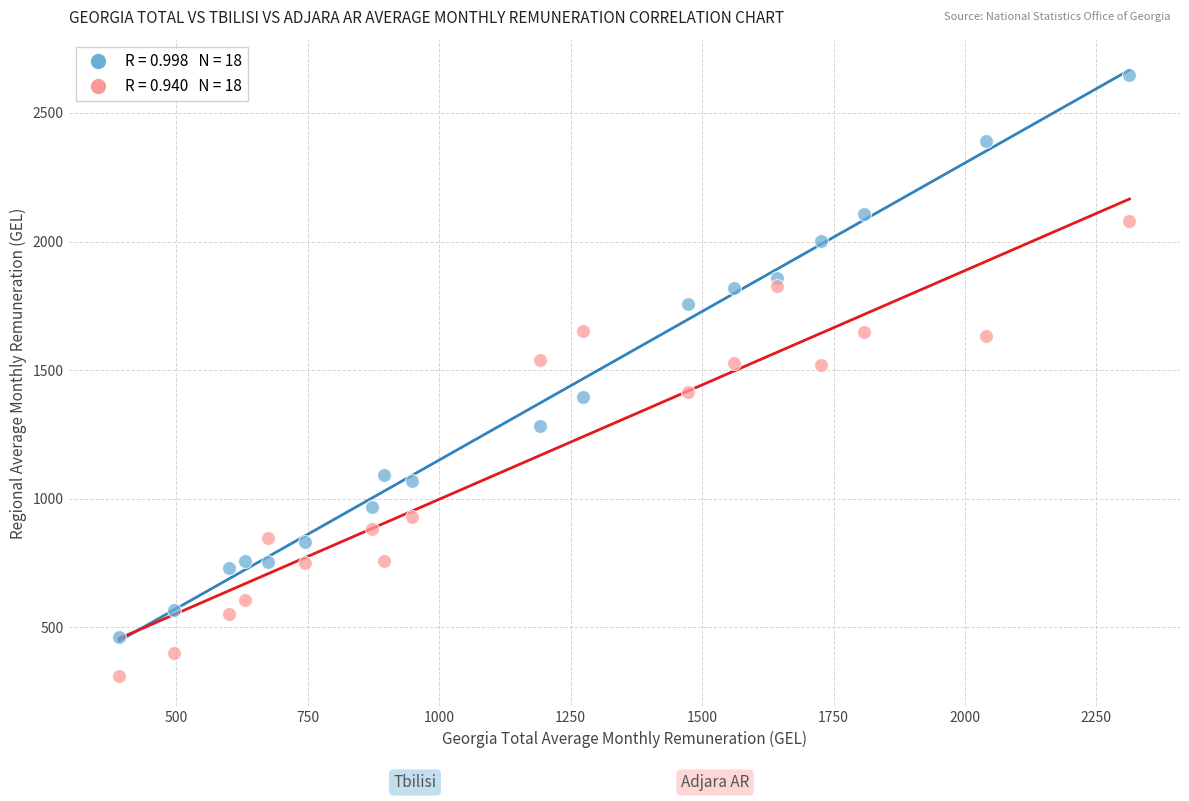

Across all data points, what is the range of X values (max minus min)?

1921.9